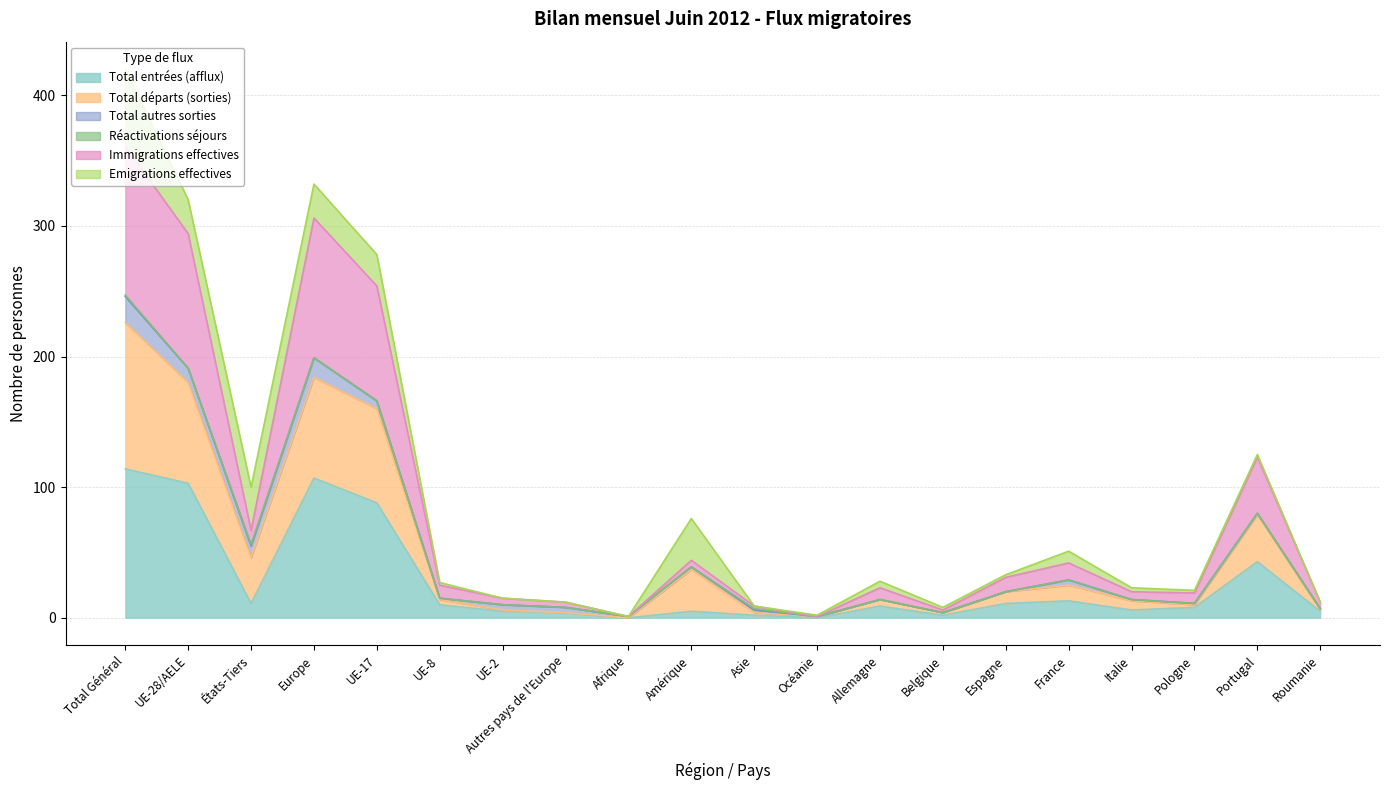

Does the chart display data point markers on the line(s)?

No